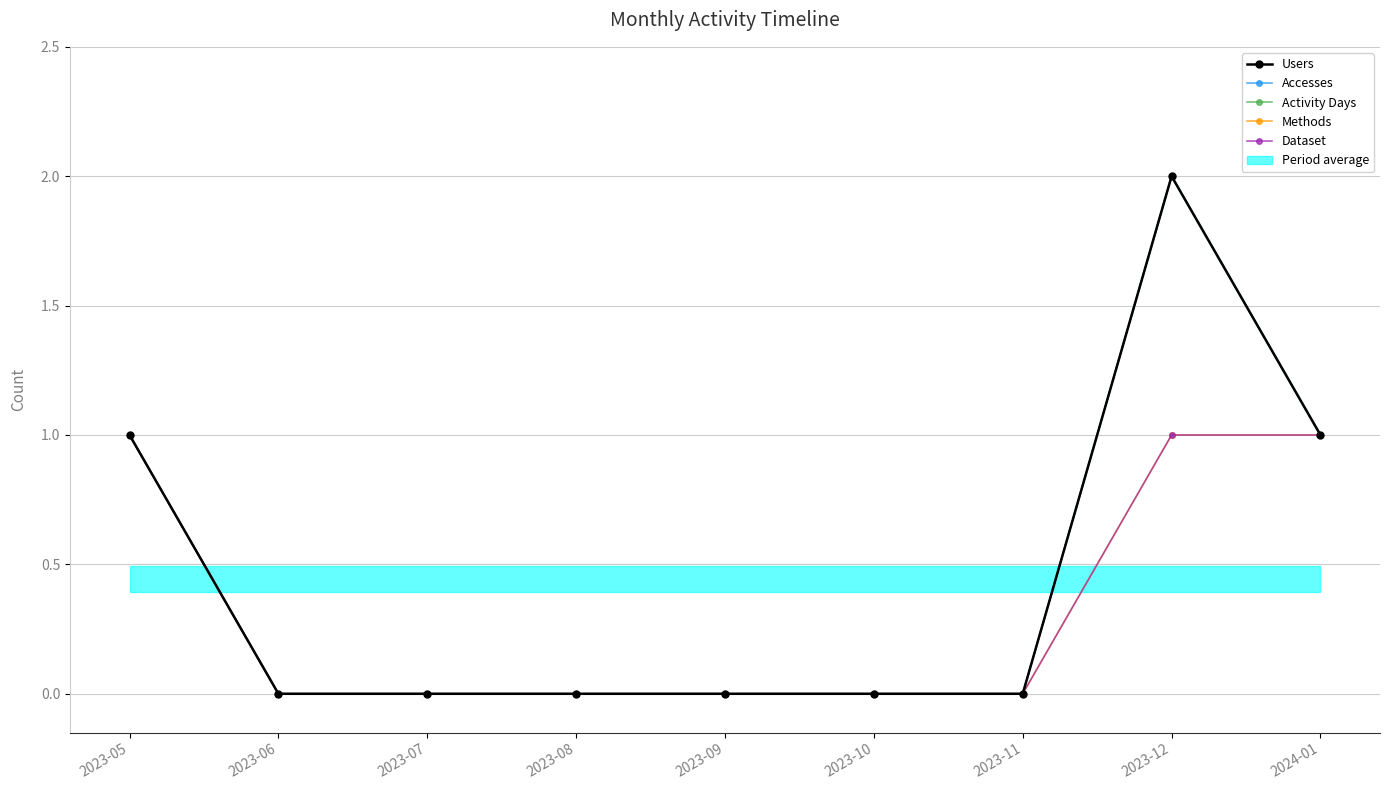

Which has a higher value, 2023-08 or 2023-12?

2023-12